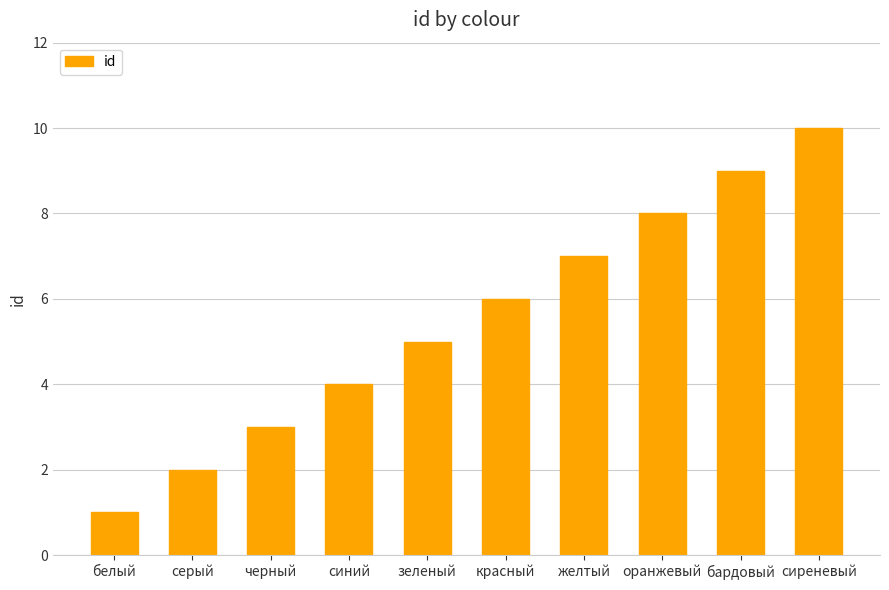

List the labels in order of value, smallest first.

белый, серый, черный, синий, зеленый, красный, желтый, оранжевый, бардовый, сиреневый